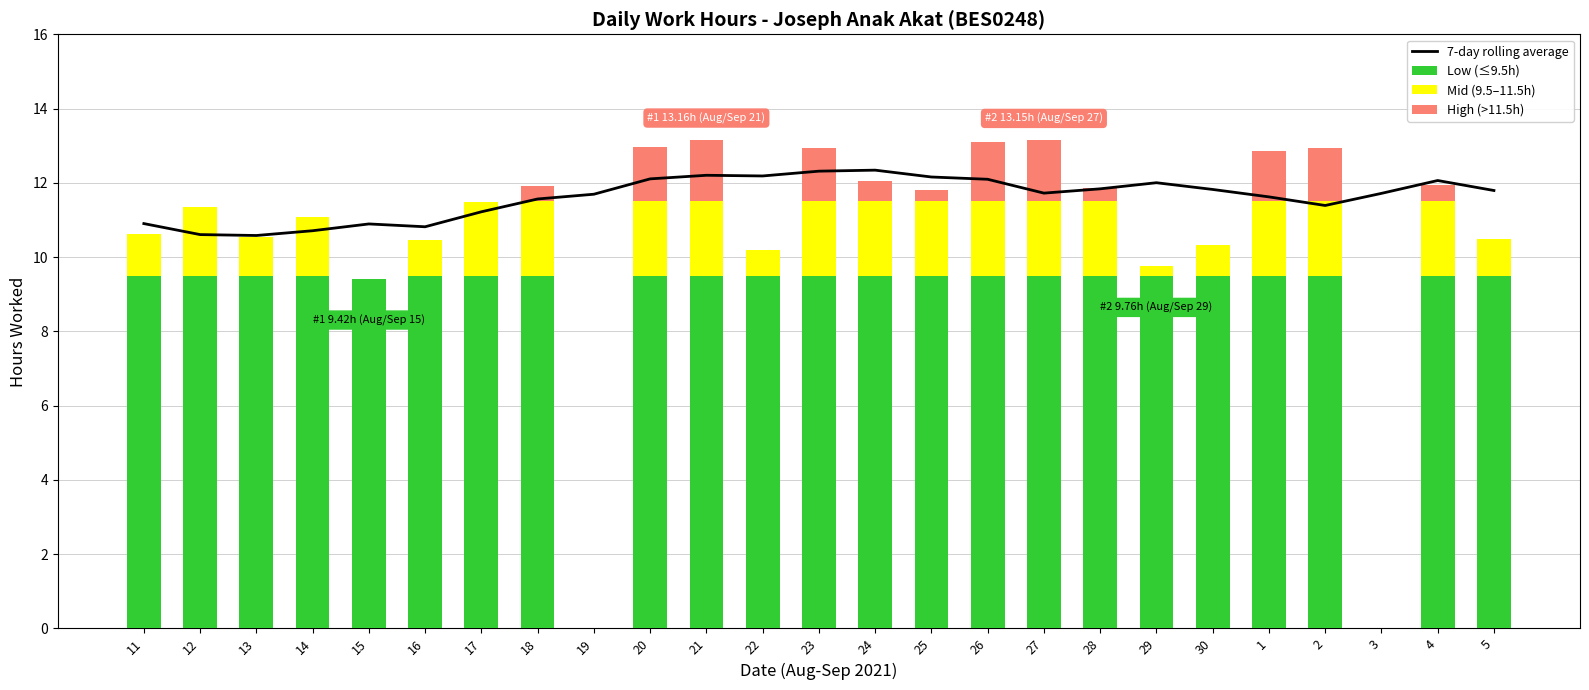

What is the difference between the highest and lowest values at 5?

11.8